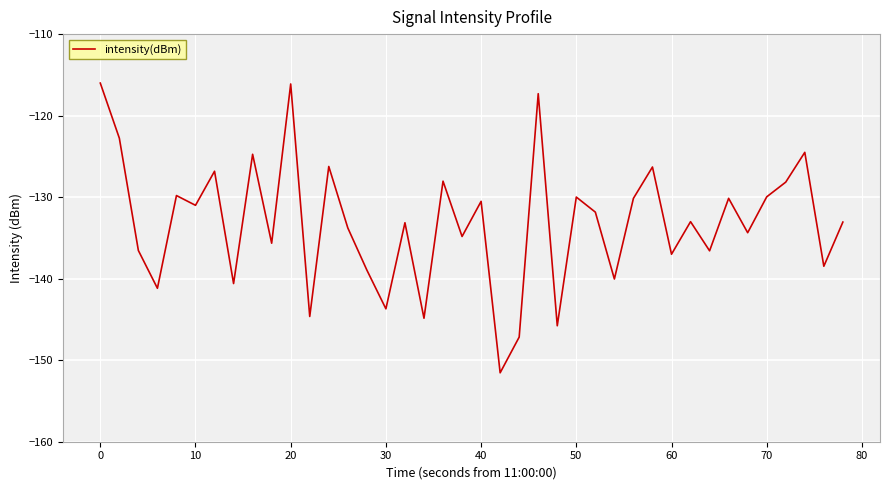

What is the difference between the second highest and minimum values?

35.4